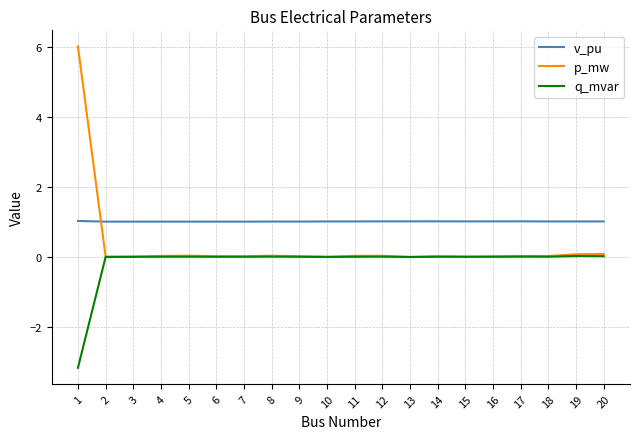

Which series has the largest range (max minus min)?

p_mw